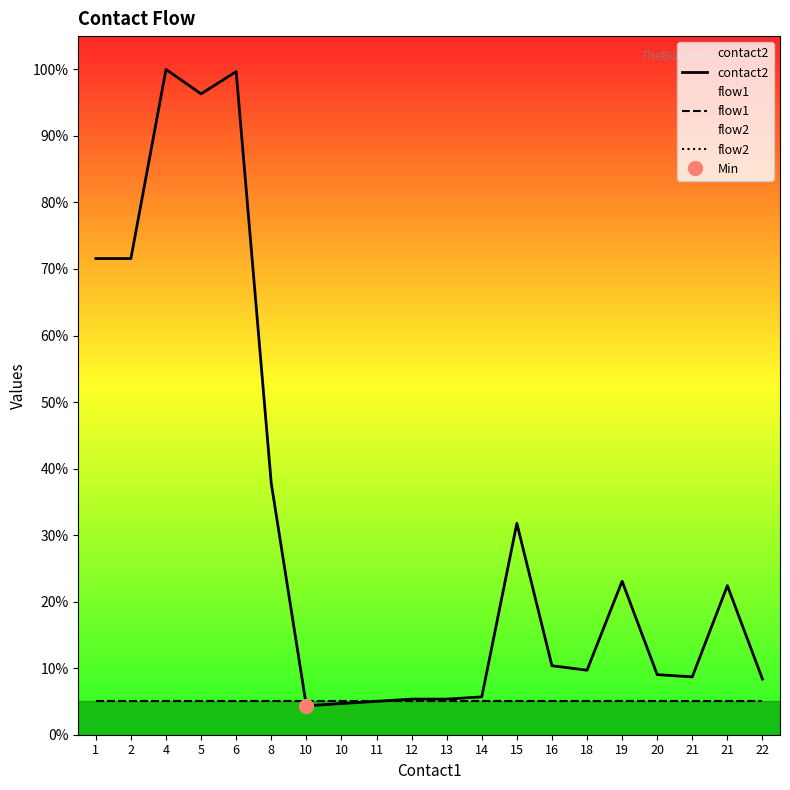

The value of contact2 at 19 is 23.1. True or false?

True